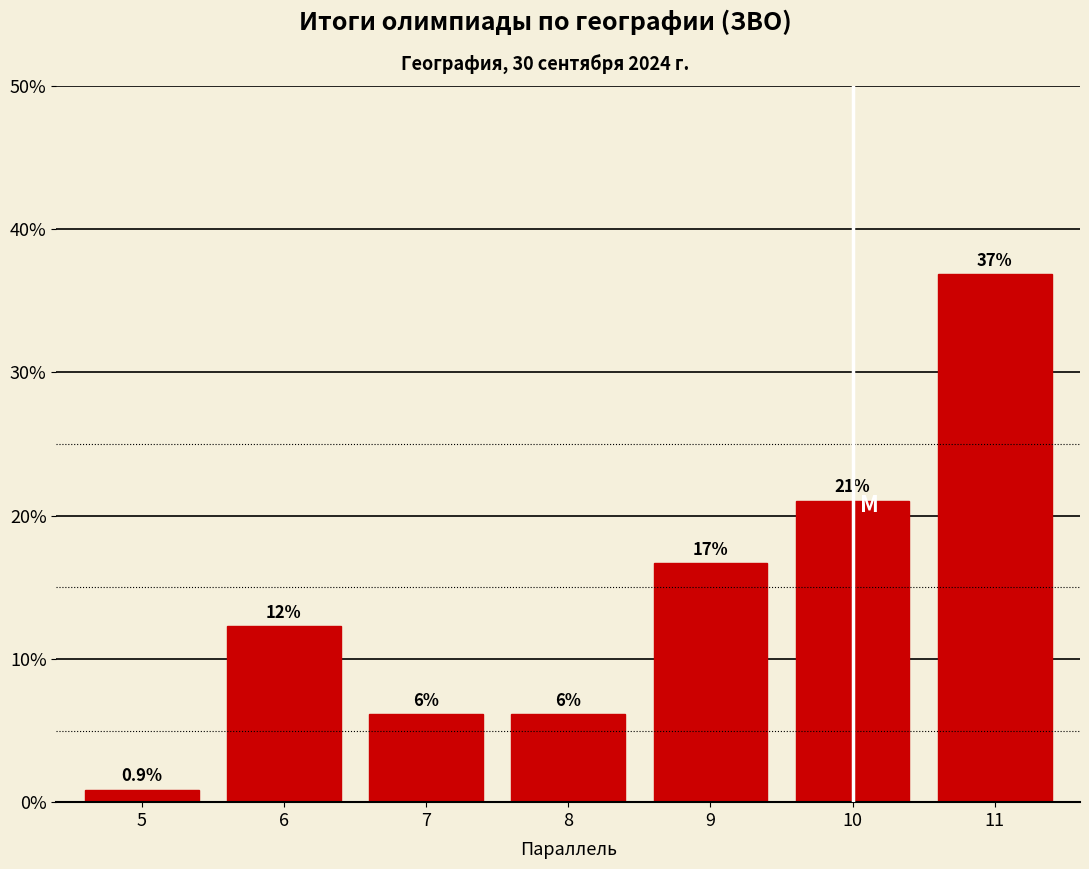

Are the bars horizontal?

No